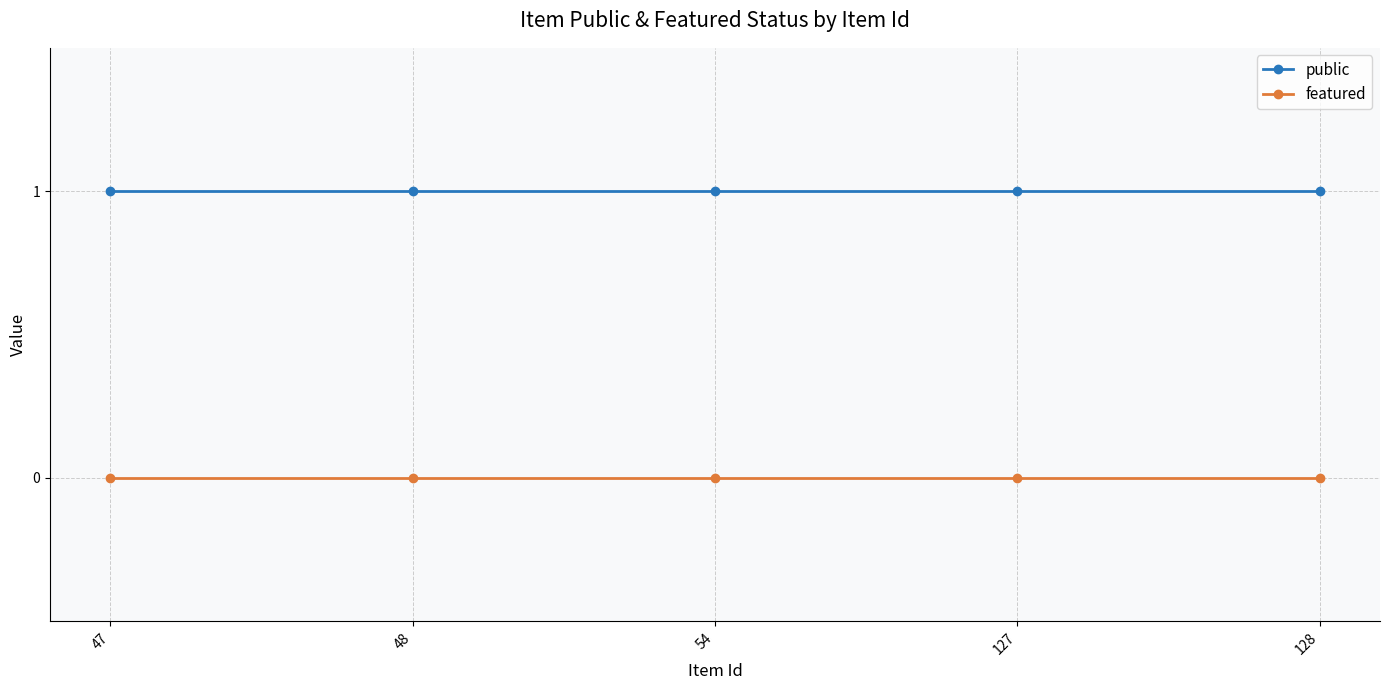

How many lines are shown in the chart?

2